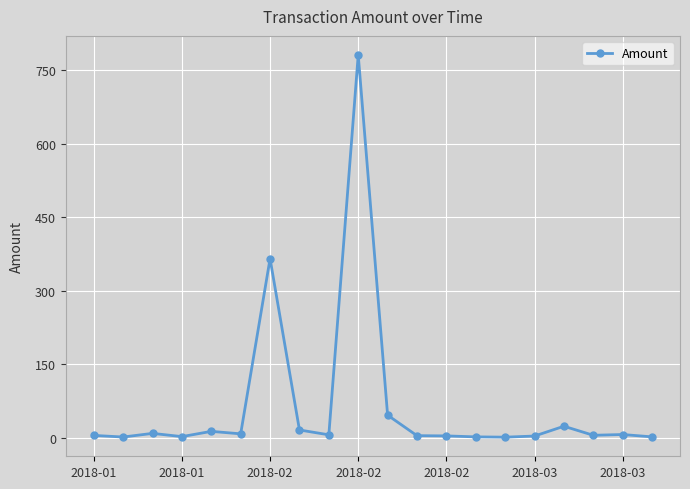

True or false: the data has more than 1 interior local peaks.

True